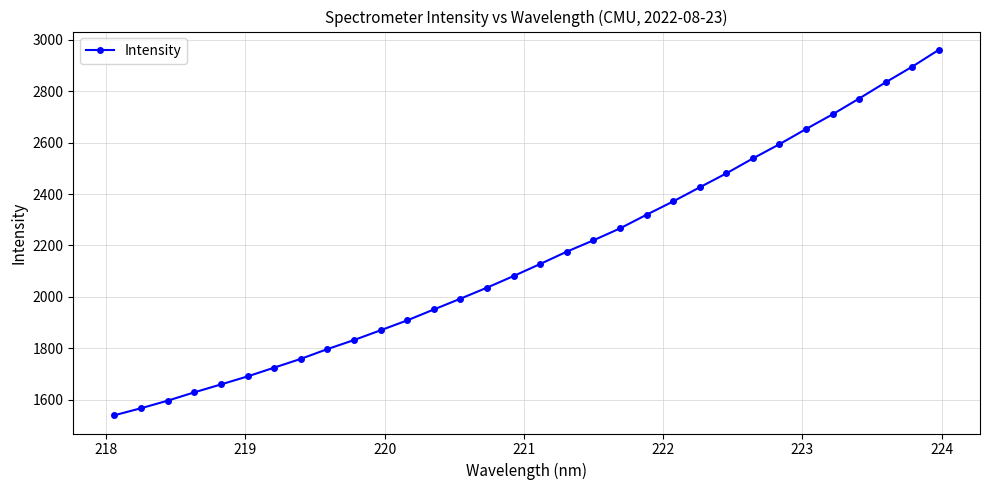

What is the smallest value displayed?

1539.6